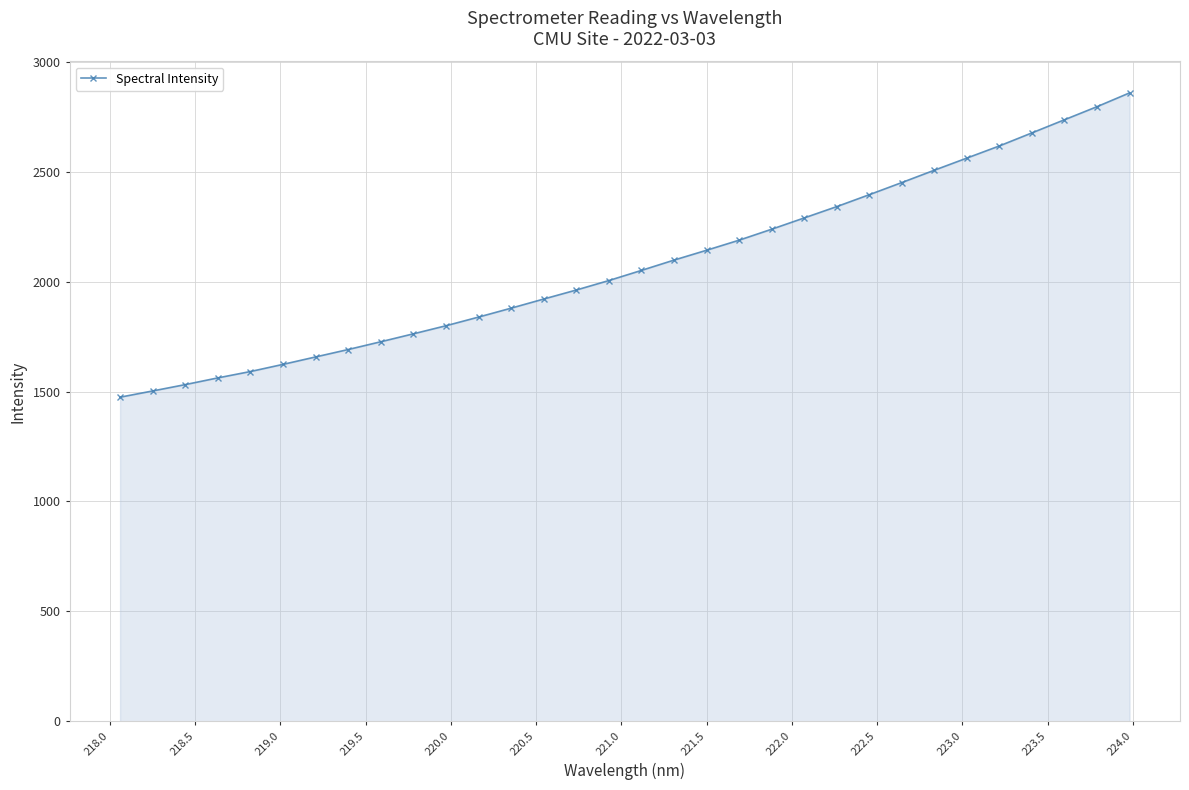

Reading left to right, transcribe all the data shown in this chart.

1474.4	1502.8	1531.6	1562.2	1591.2	1623.7	1657.5	1691.3	1726.6	1762.7	1799.4	1838.8	1879.4	1920.9	1961.8	2005.0	2051.1	2097.9	2142.7	2188.5	2238.4	2289.8	2341.2	2395.5	2450.7	2506.8	2562.1	2617.4	2676.7	2736.4	2795.9	2858.5